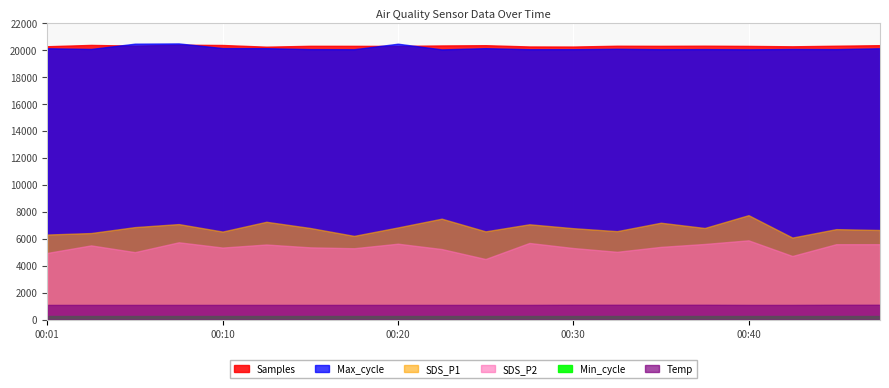

Between 00:15 and 00:40, which is larger?

00:15